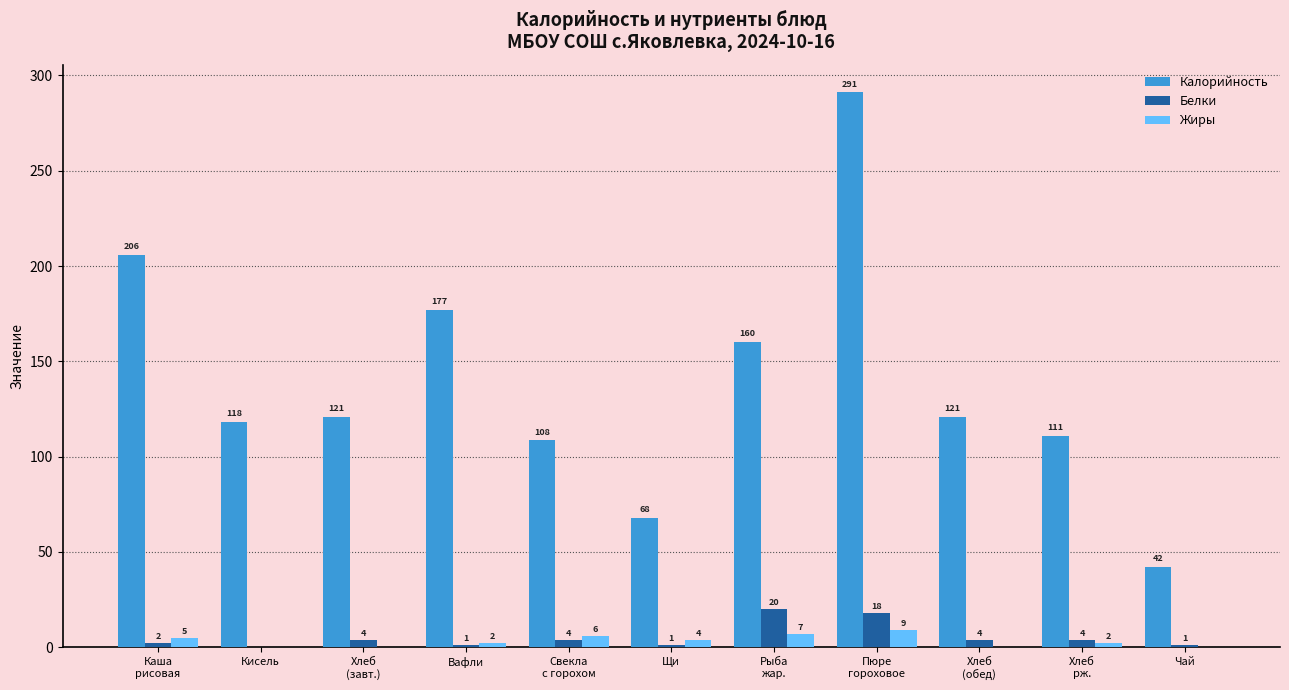

What is the maximum value shown in the chart?

291.1